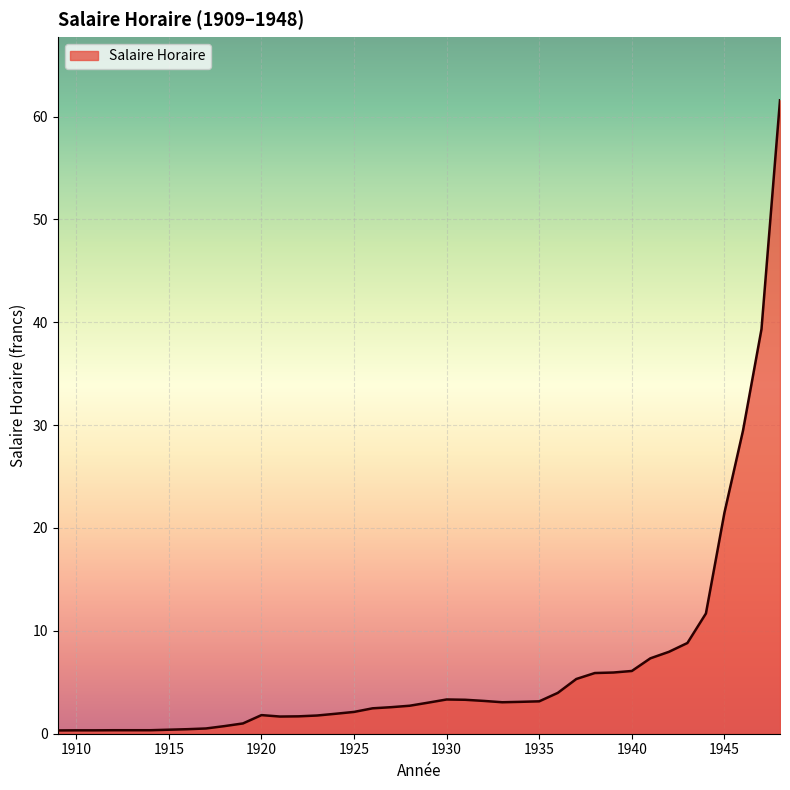

What is the difference between the maximum and minimum values?

61.3